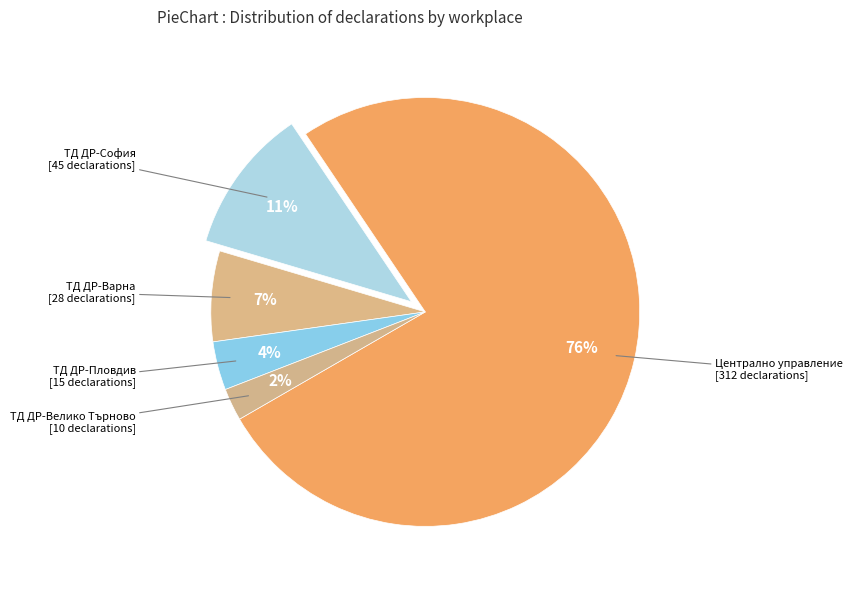

How many slices are in this pie chart?

5